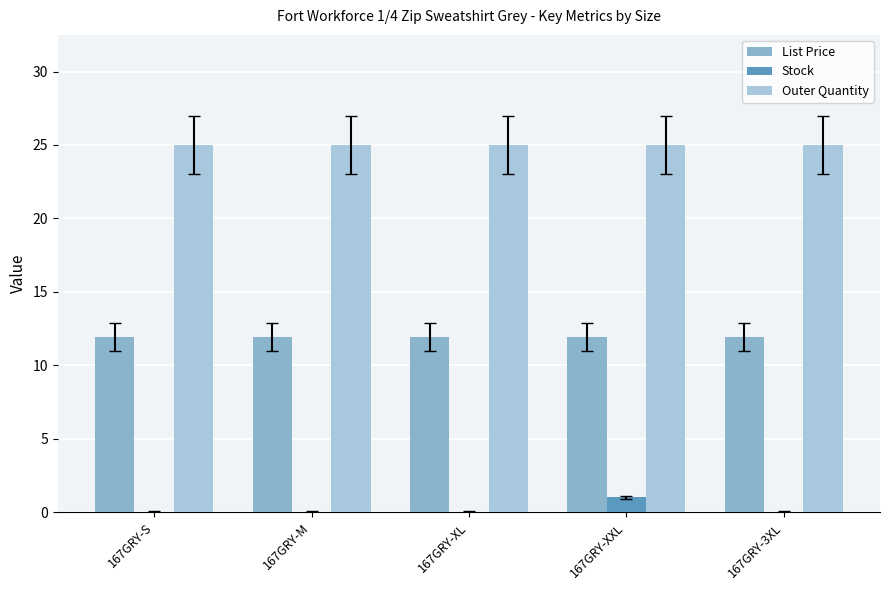

Which series has the largest total across all categories?

Outer Quantity